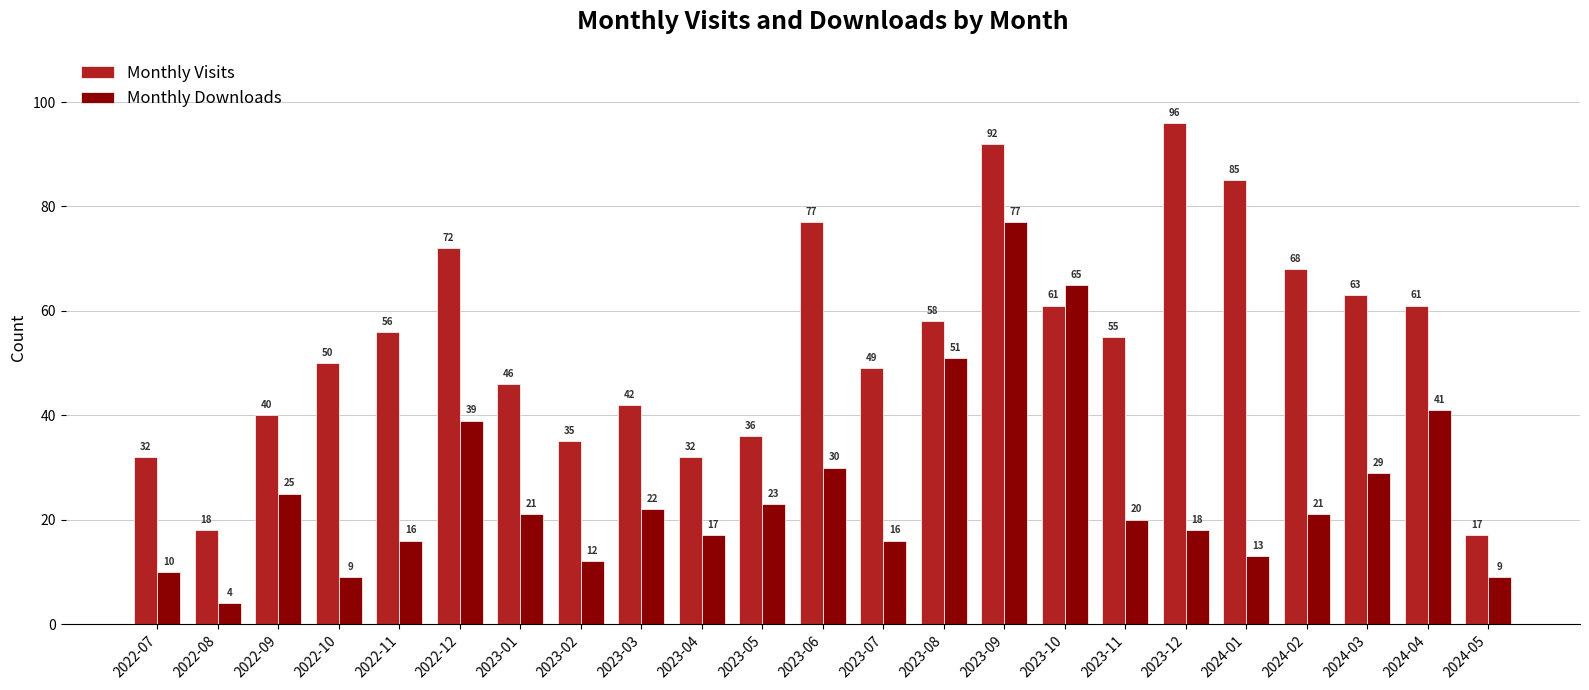

What is the average value of the Monthly Downloads series?

26